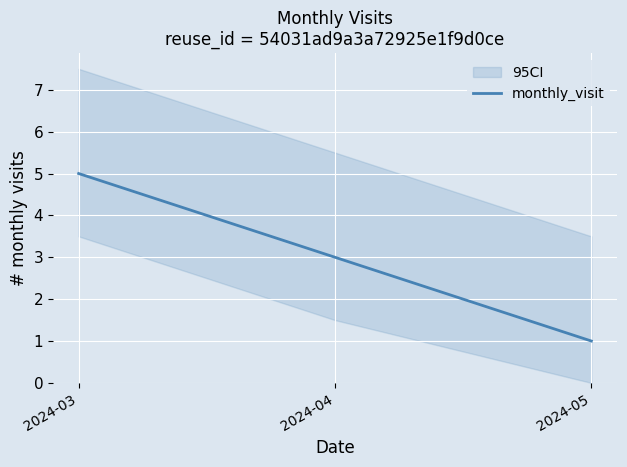

Reading left to right, what are all the values shown in this chart?

5	3	1